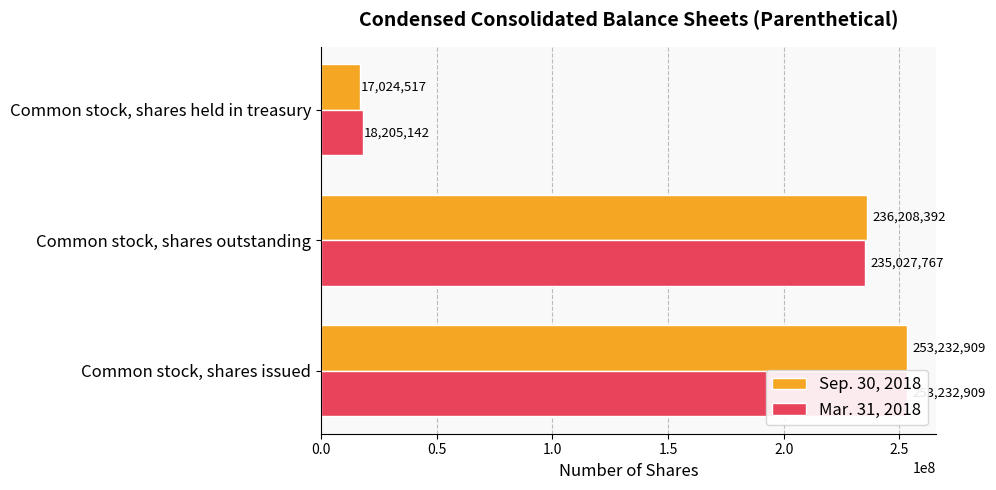

Reading right to left, list all the values displayed in this chart.

Sep. 30, 2018: 17024517	236208392	253232909
Mar. 31, 2018: 18205142	235027767	253232909